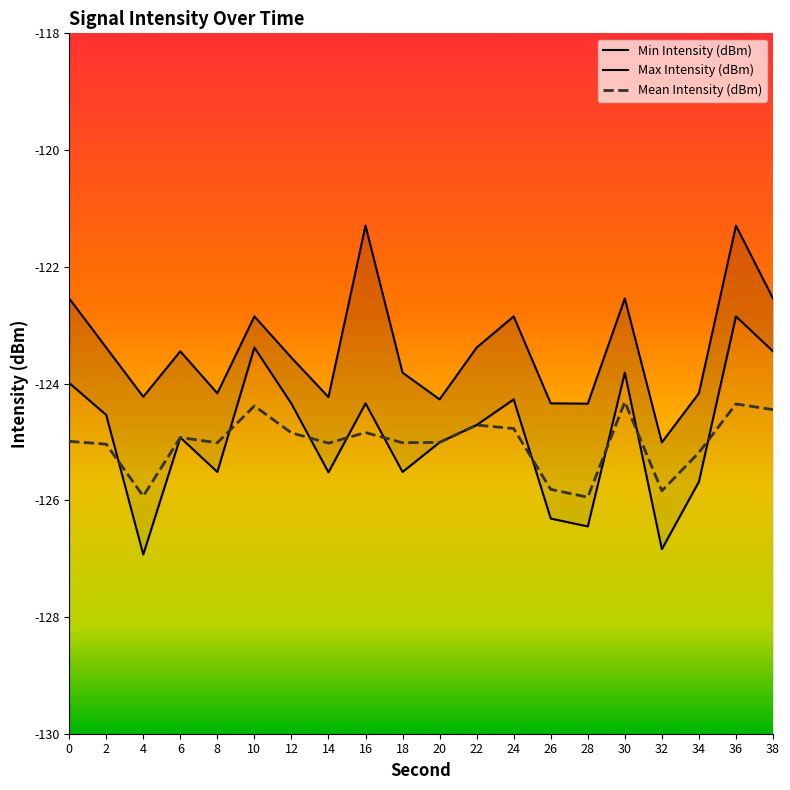

Which series changed the most between 4 and 26?

Min Intensity (dBm)